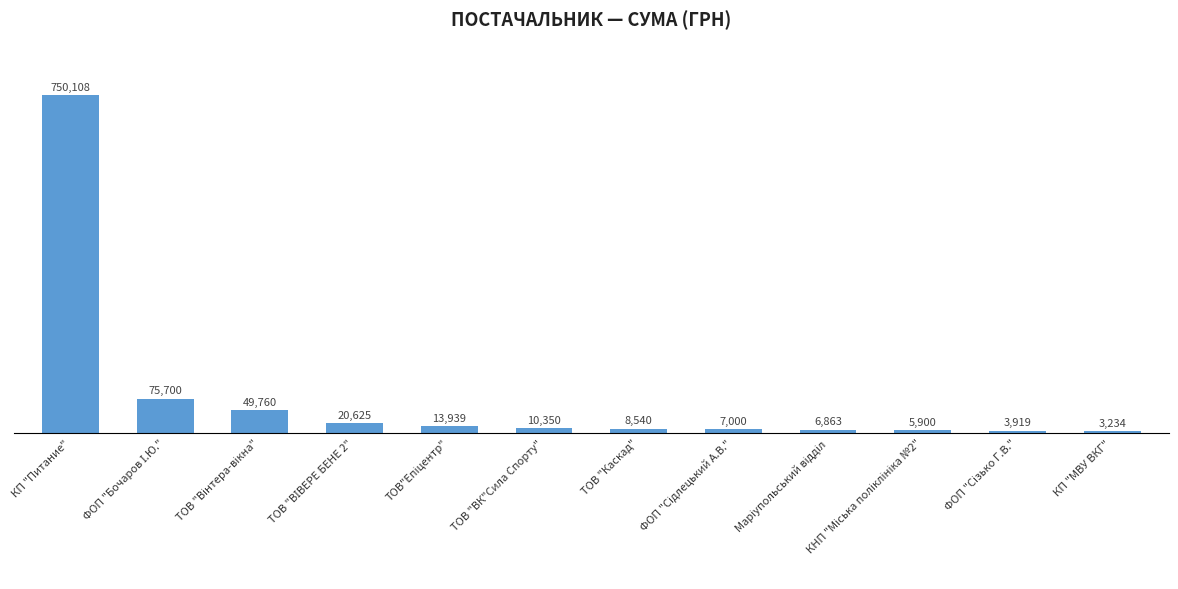

Which label corresponds to the smallest value in the chart?

КП "МВУ ВКГ"